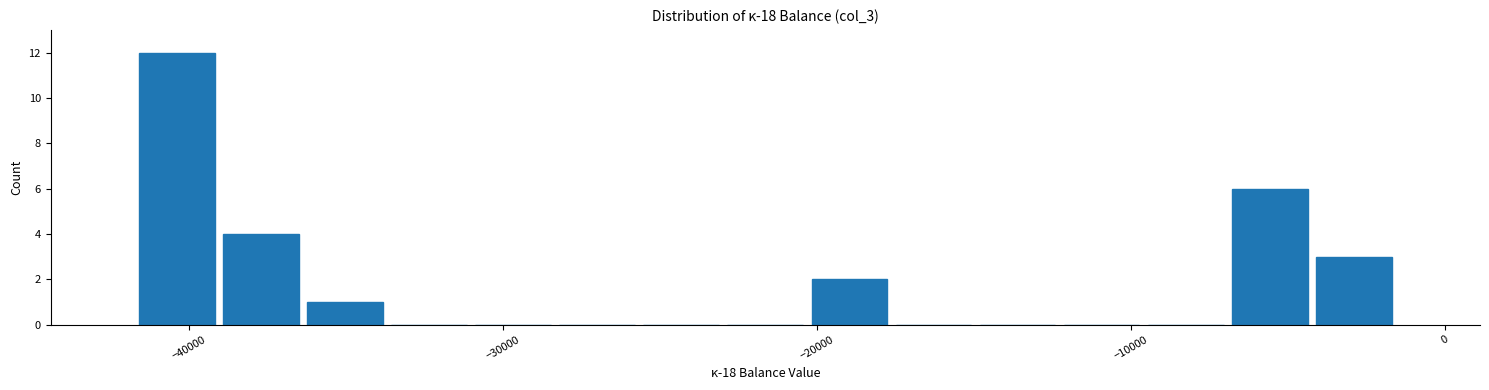

Around what value on the x-axis is the tallest bar? Give the approximate position of its centre, as read against the axis.

-40000